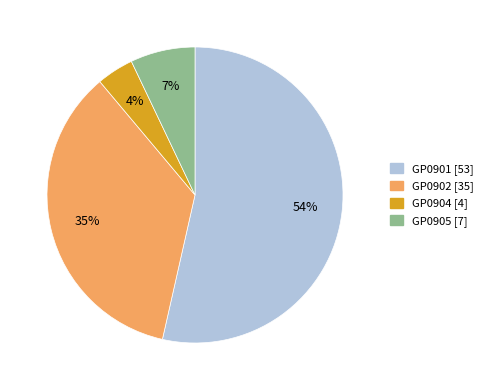

To the nearest percent, what is the average slice percentage?

25%